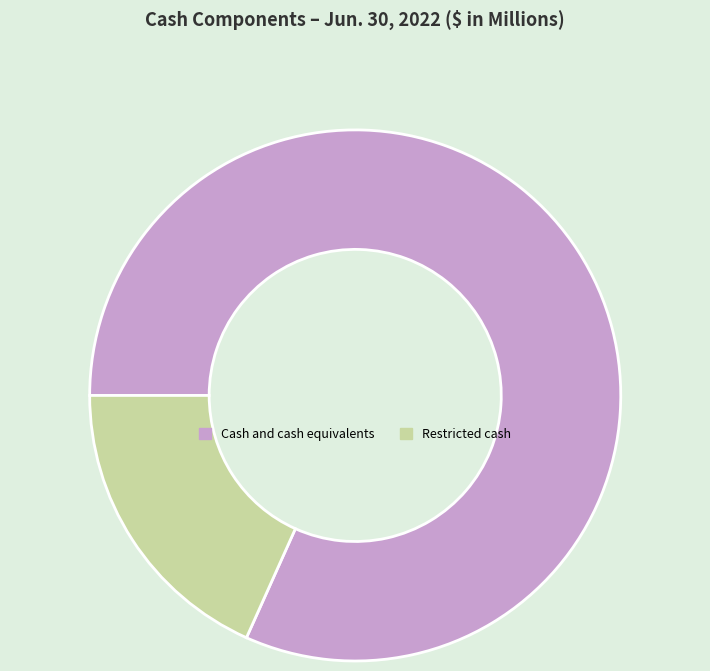

Count the number of slices in the pie.

2